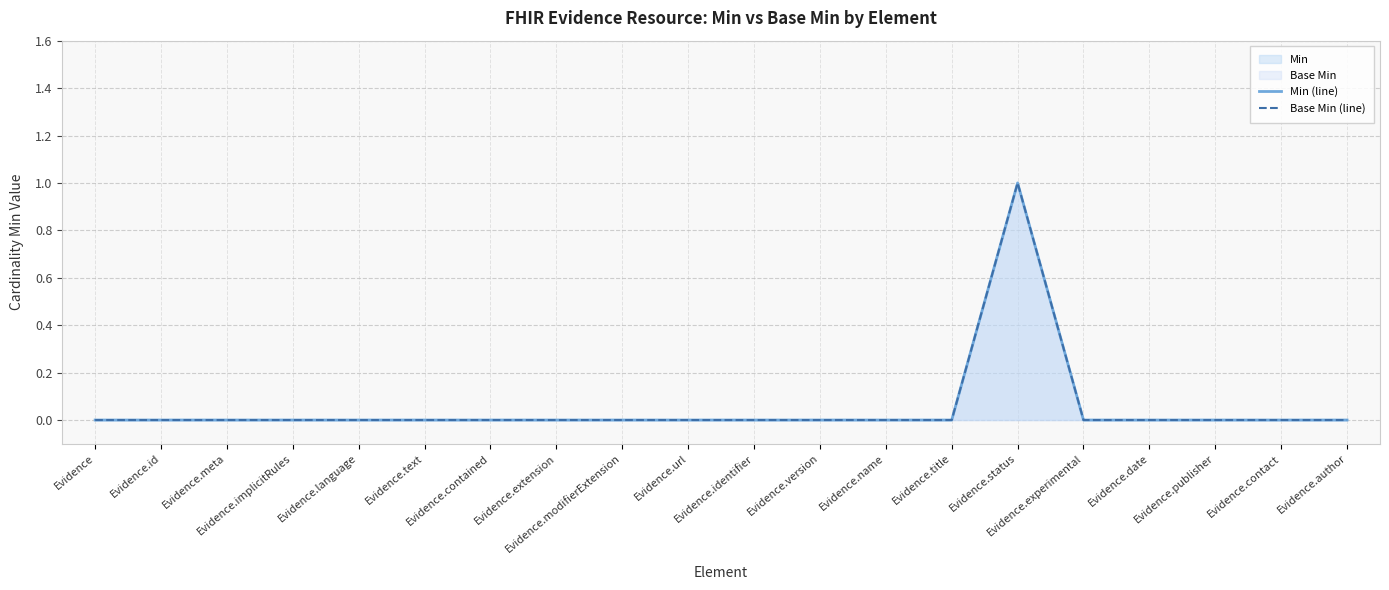

How many lines are shown in the chart?

2